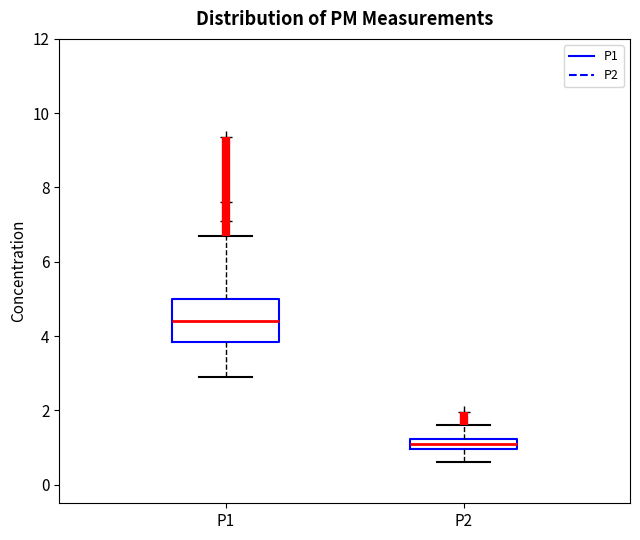

Which box has the highest median line?

P1